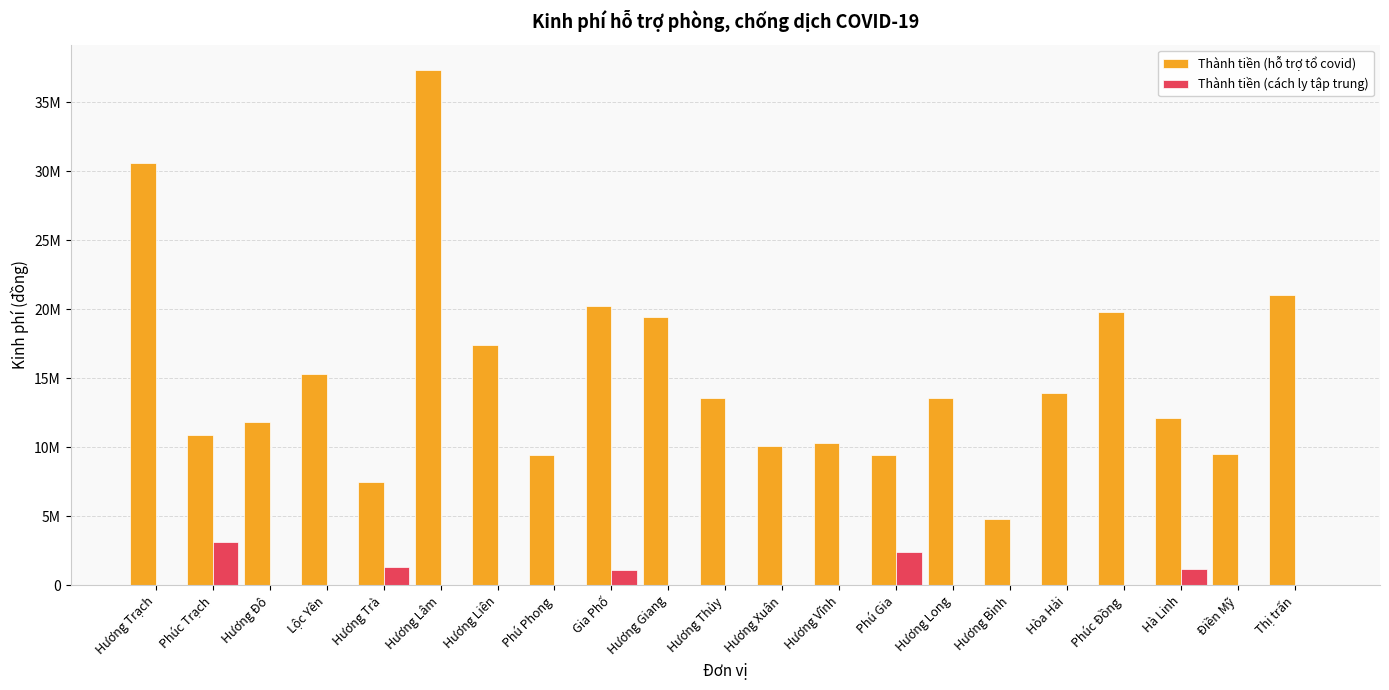

Which category has the lowest value across all series?

Hương Trạch